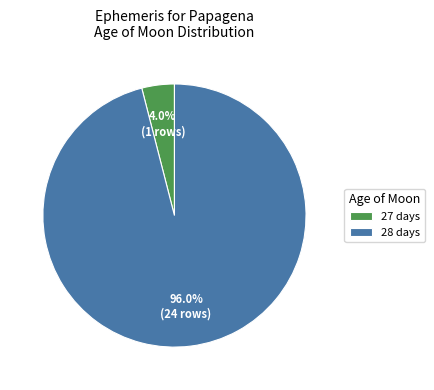

How many slices are in this pie chart?

2